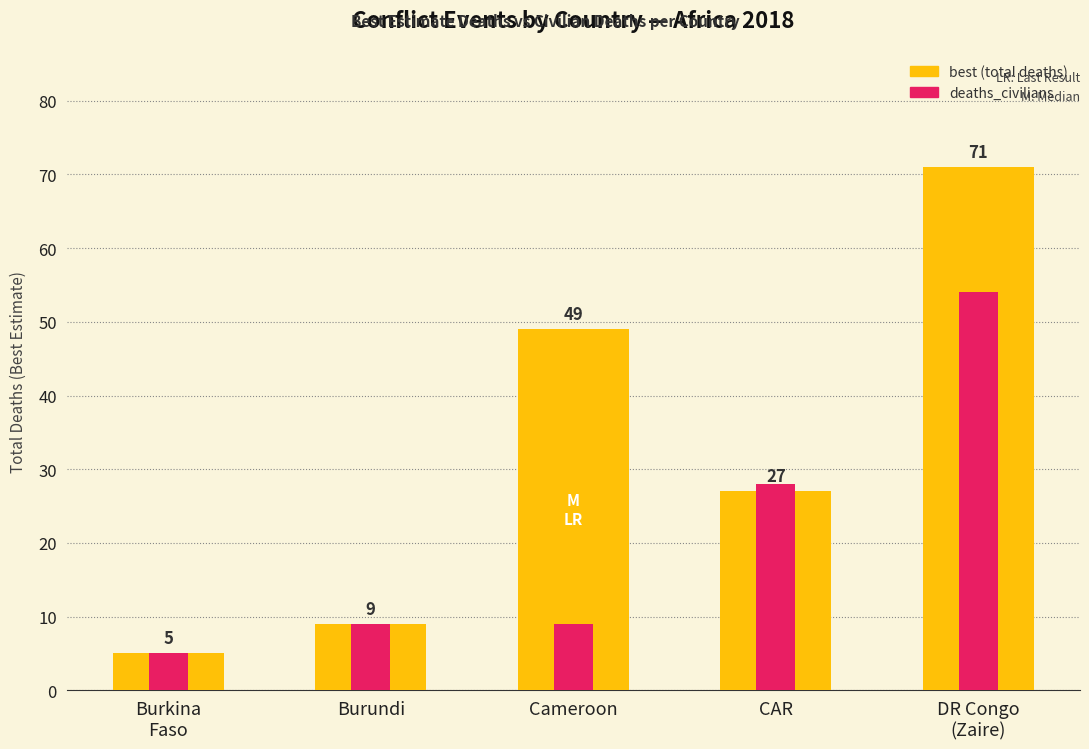

What is the total value across all series at DR Congo
(Zaire)?

125